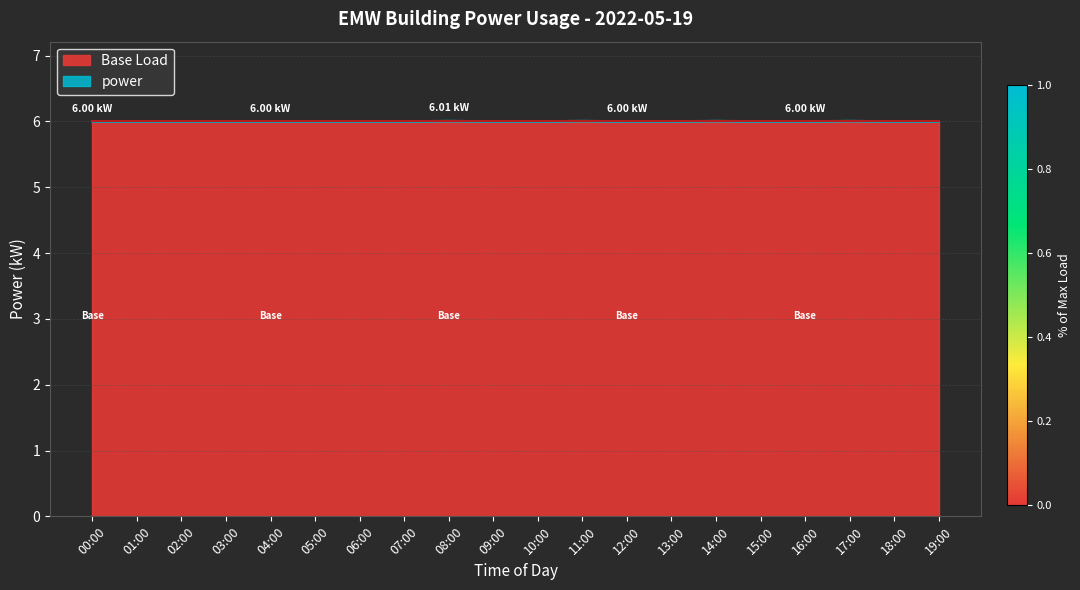

Reading left to right, list all the values displayed in this chart.

00:00=6.0	01:00=6.0	02:00=6.0	03:00=6.0	04:00=6.0	05:00=6.0	06:00=6.0	07:00=6.0	08:00=6.0	09:00=6.0	10:00=6.0	11:00=6.0	12:00=6.0	13:00=6.0	14:00=6.0	15:00=6.0	16:00=6.0	17:00=6.0	18:00=6.0	19:00=6.0